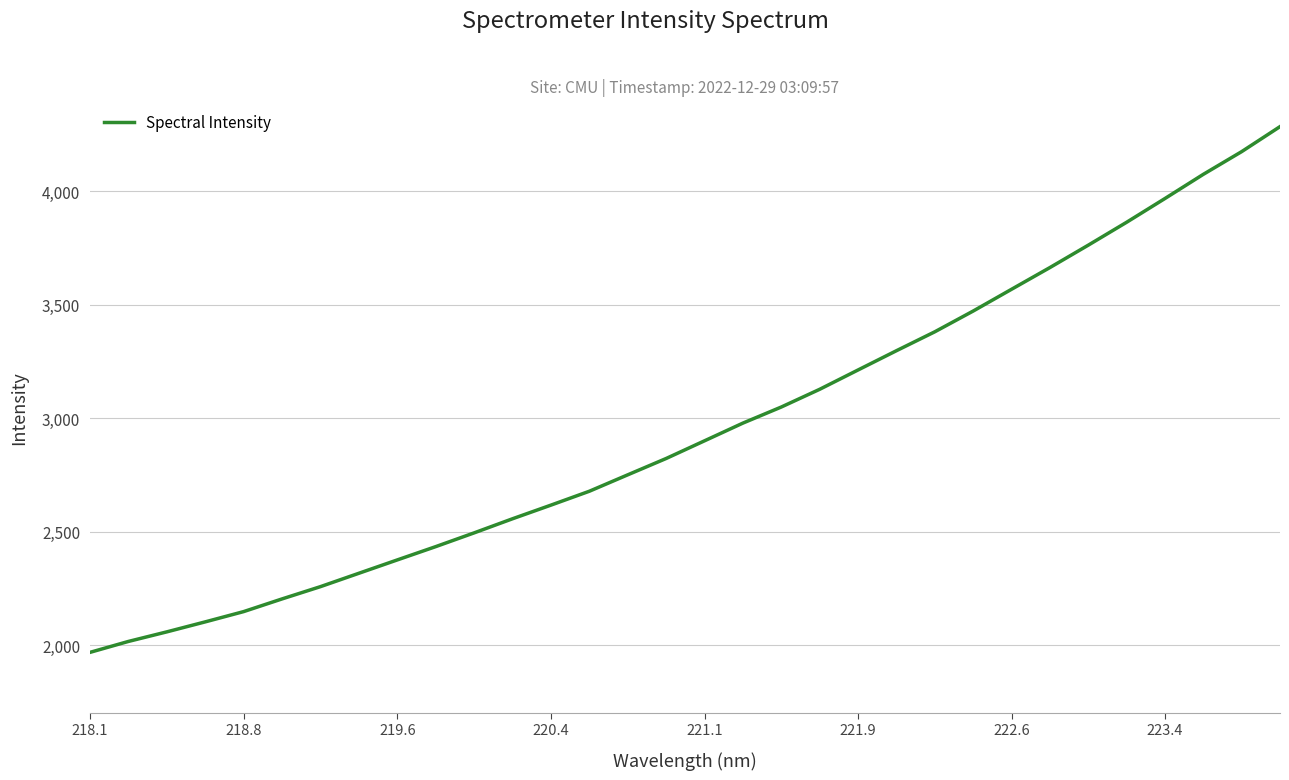

What is the difference between the maximum and minimum values?

2318.7